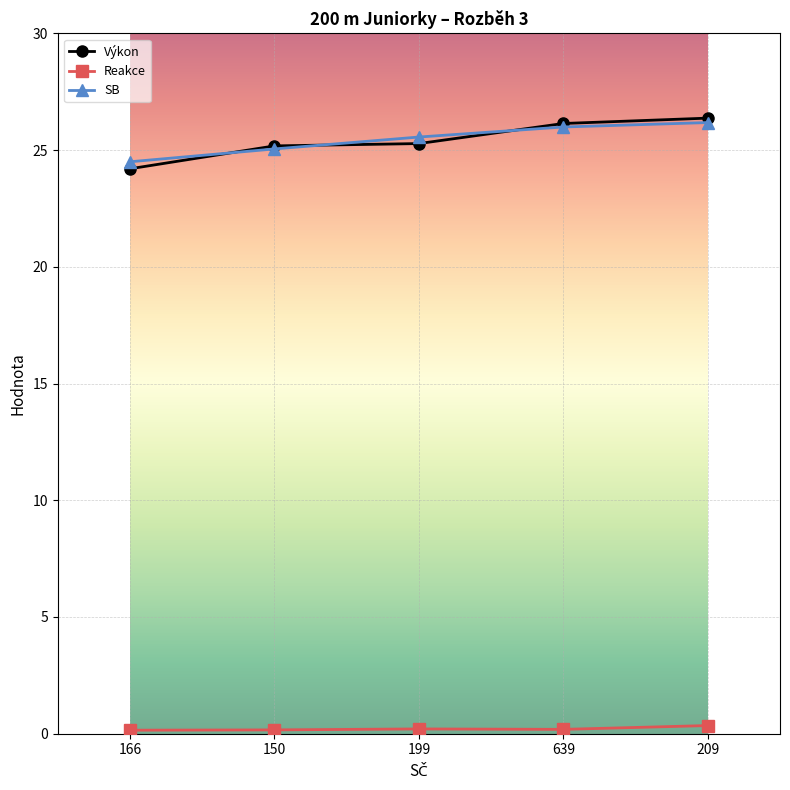

What is the approximate value of Výkon at 150?

25.2